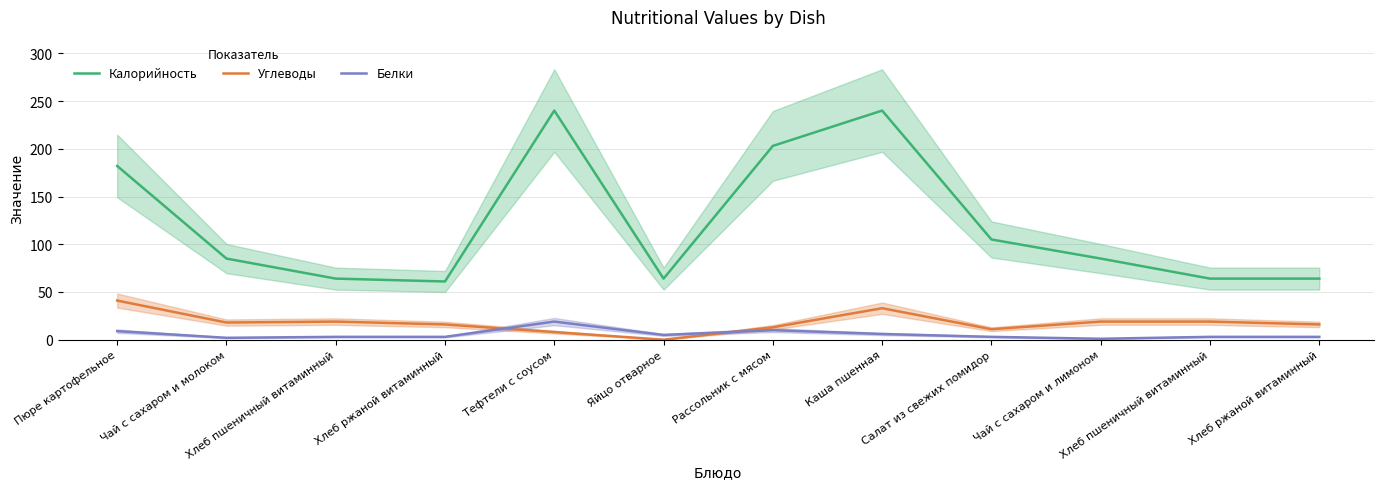

In Белки, how many points are lower than both neighbors (excluding endpoints)?

3